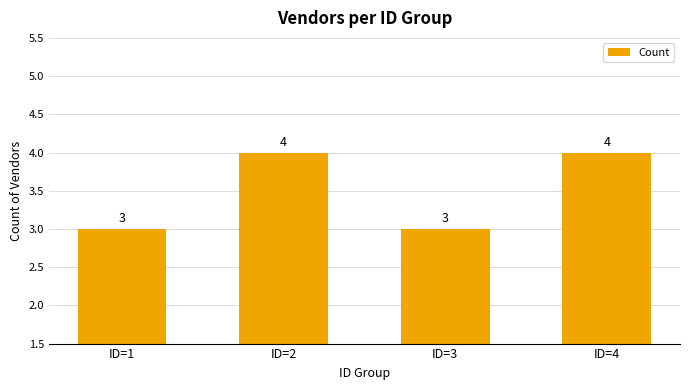

The chart shows a value of 4 at ID=2. True or false?

True